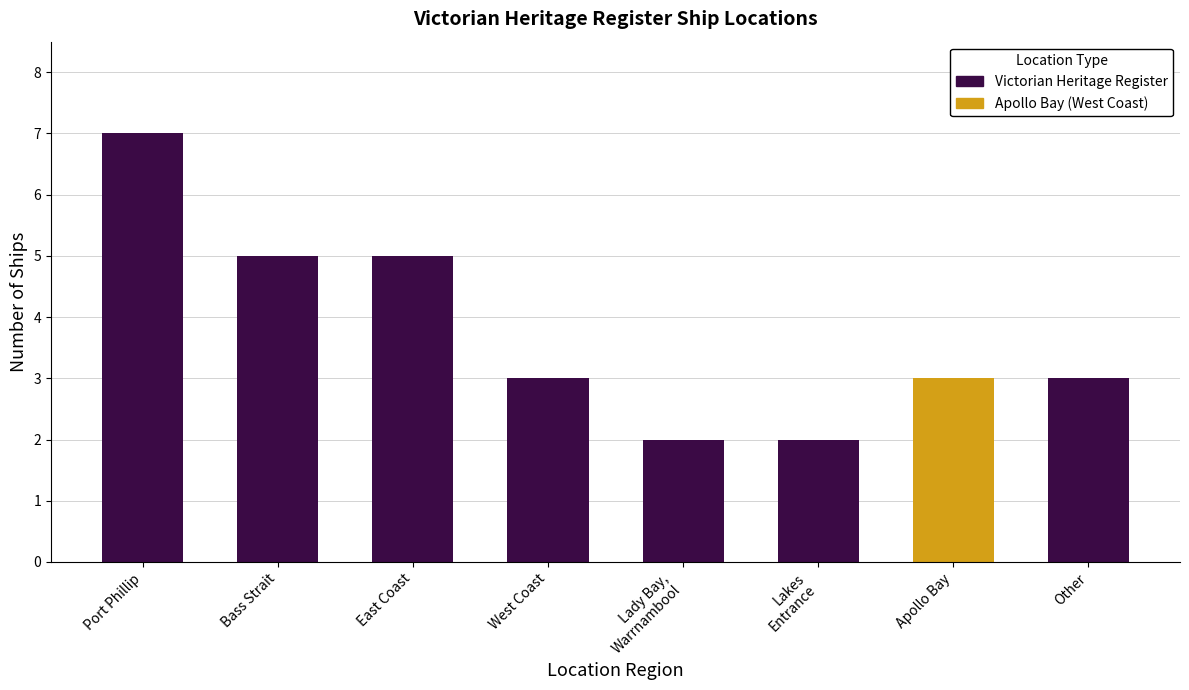

The chart shows a value of 4 at Other. True or false?

False